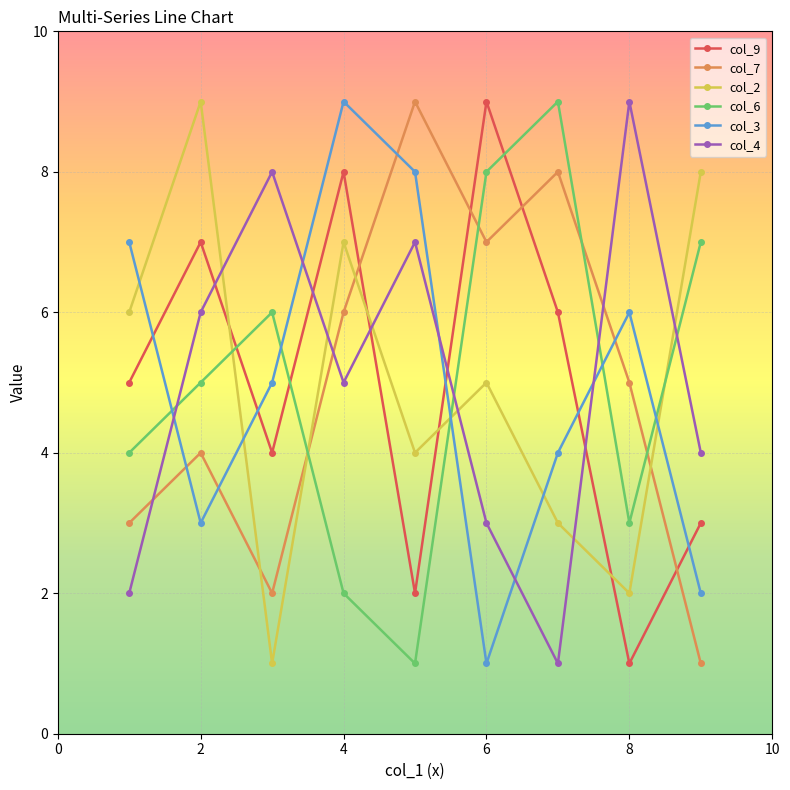

Which series ends up on top after the final intersection of col_3 and col_9?

col_9